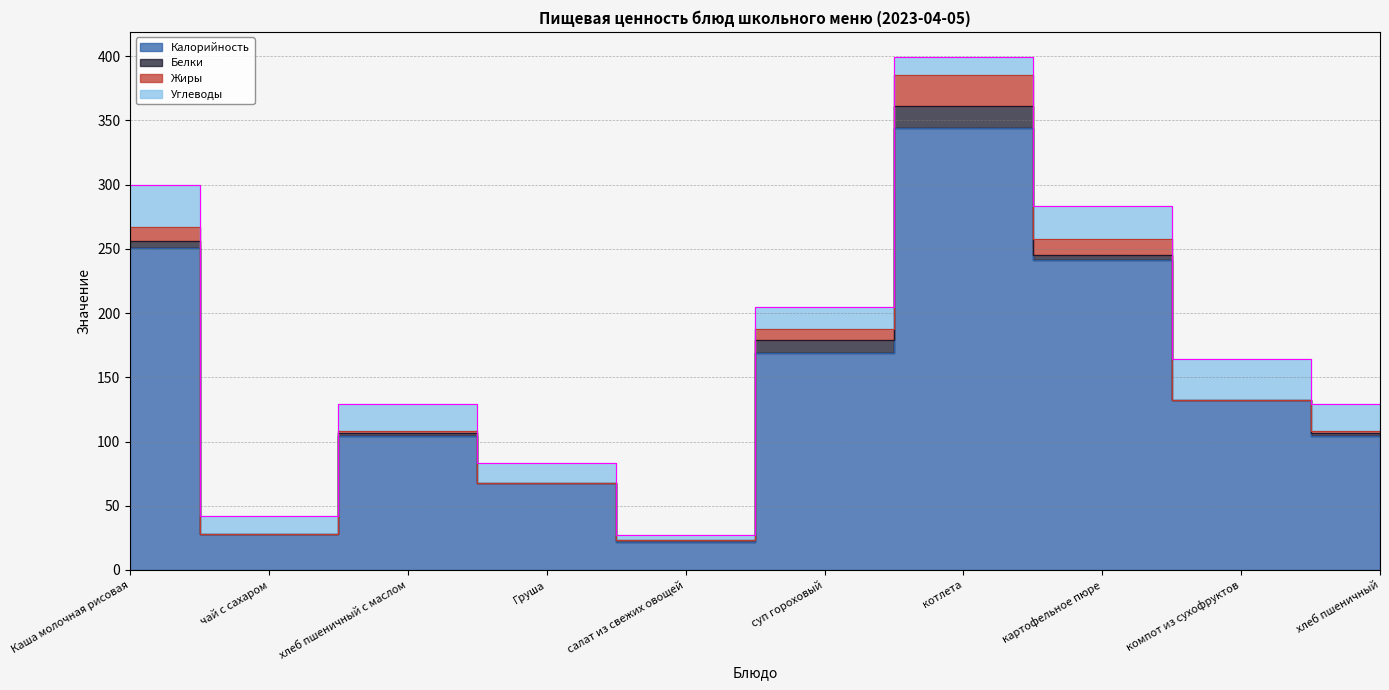

Is it true that Углеводы equals 4.0 at салат из свежих овощей?

True